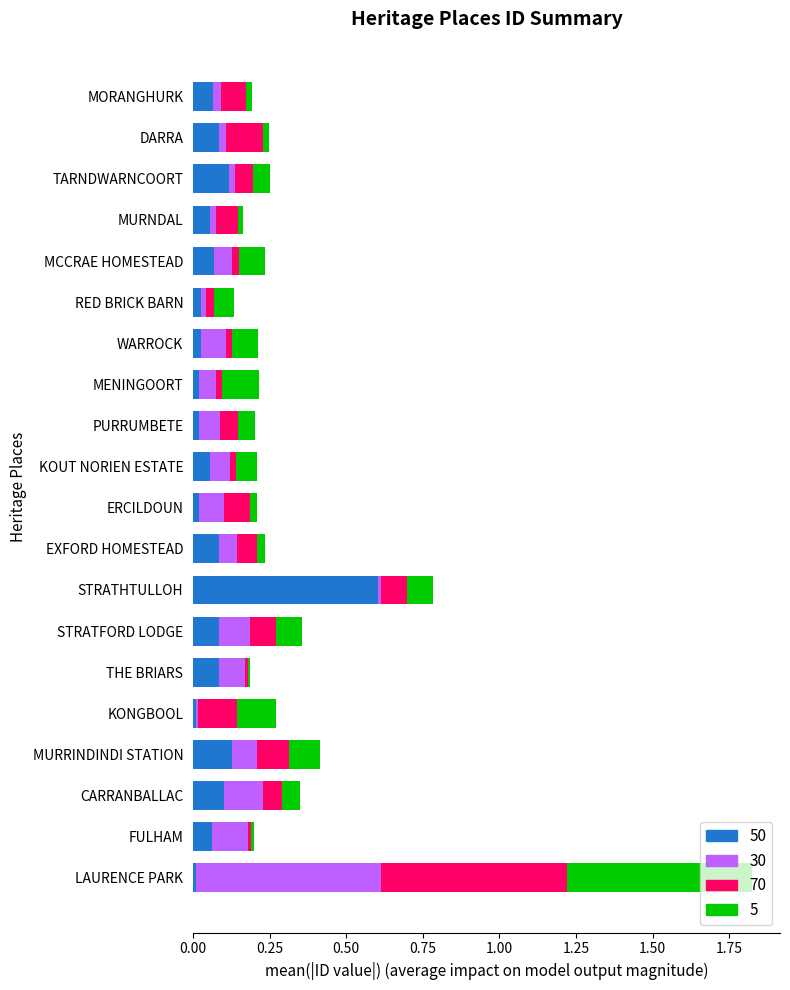

At which category is the sum across all series the highest?

LAURENCE PARK